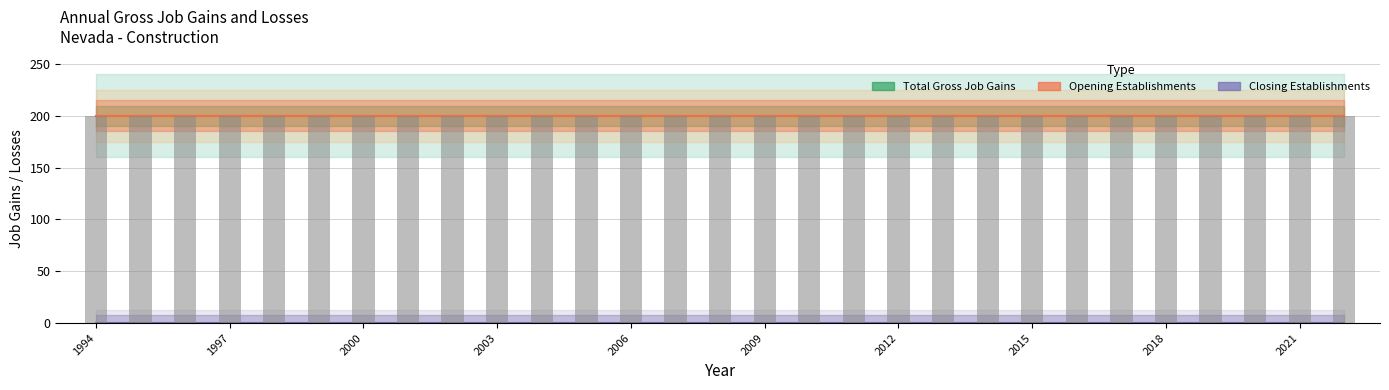

What is the greatest value displayed?

200